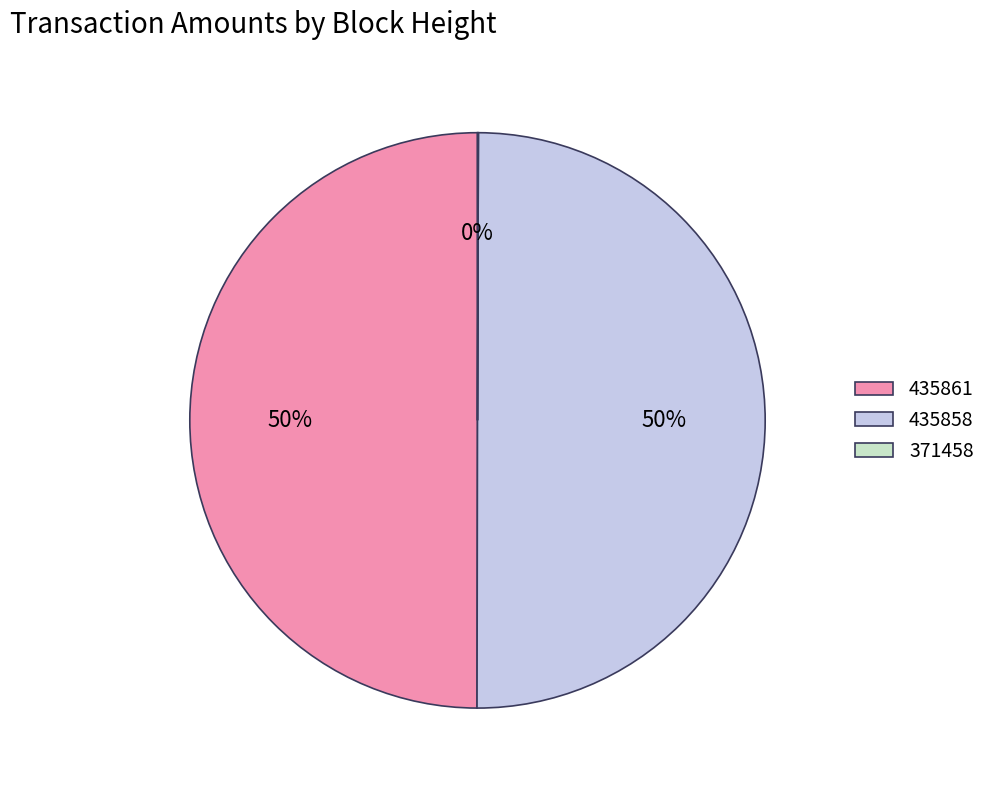

To the nearest percent, what is the combined percentage of 435858 and 435861?

100%